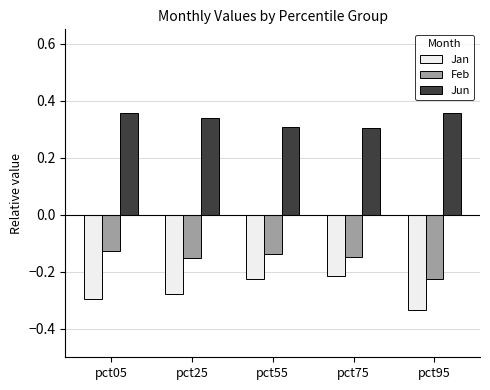

The value of Jun at pct75 is 0.3. True or false?

True